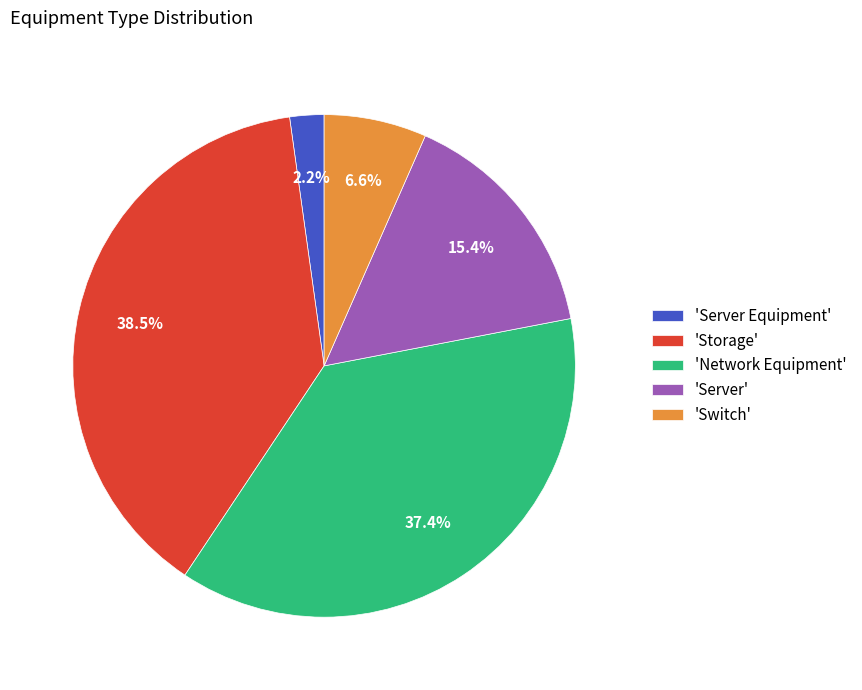

What is the largest slice in the pie chart?

'Storage'